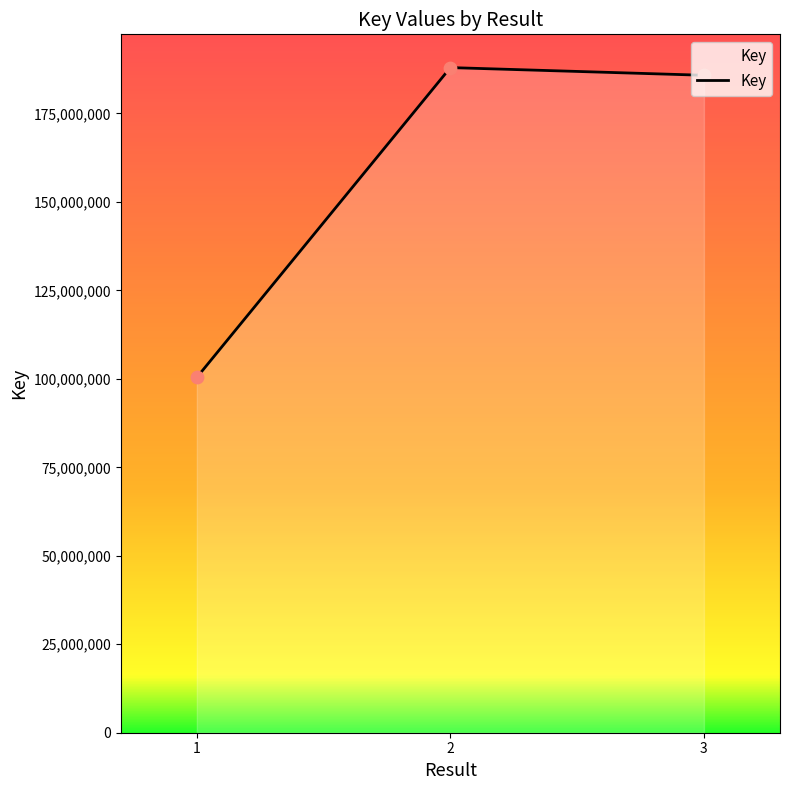

Approximately how many times larger is the value at 2 compared to 1?

1.9